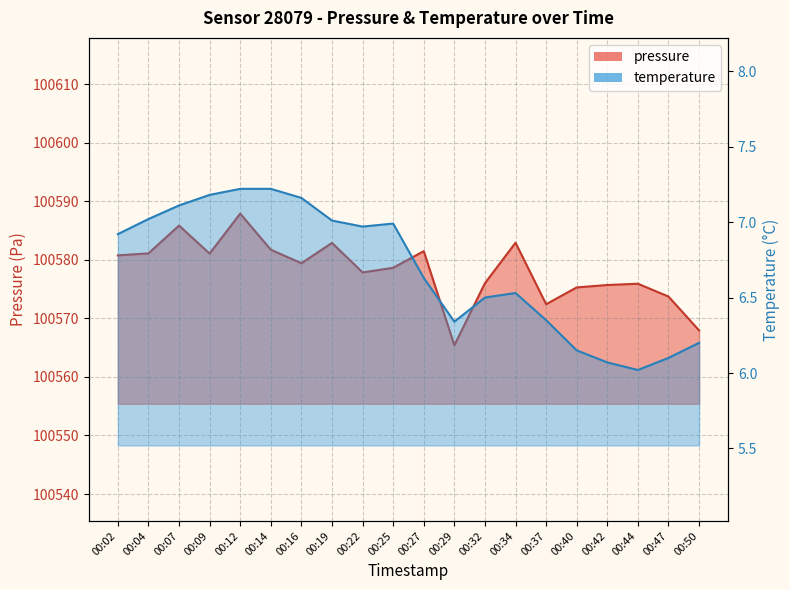

Where is the first local minimum for temperature?

00:22